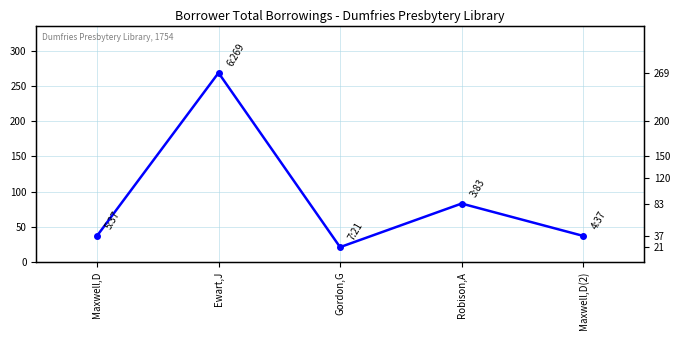

Between Gordon,G and Maxwell,D, which is larger?

Maxwell,D